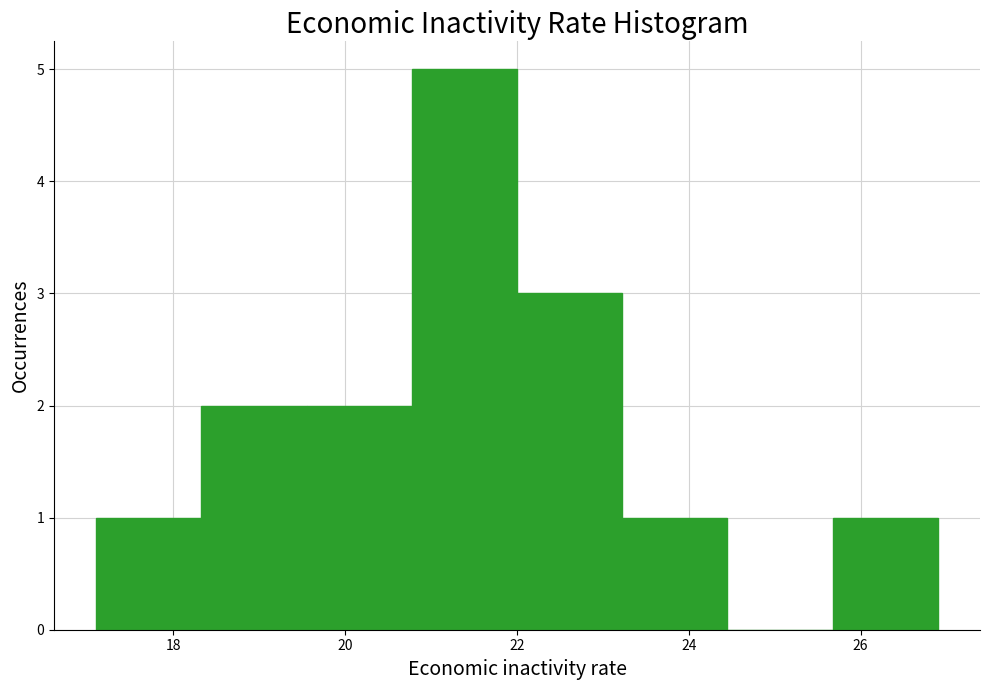

Reading left to right, transcribe this chart: for each bar, give the range it covers on the x-axis and its height. Neither the bar edges nor the heights are printed on the chart, so give them approximately, as read against the axes.

17.2 to 18.4: 1
18.4 to 19.6: 2
19.6 to 20.8: 2
20.8 to 22.0: 5
22.0 to 23.2: 3
23.2 to 24.4: 1
24.4 to 25.6: 0
25.6 to 27.0: 1